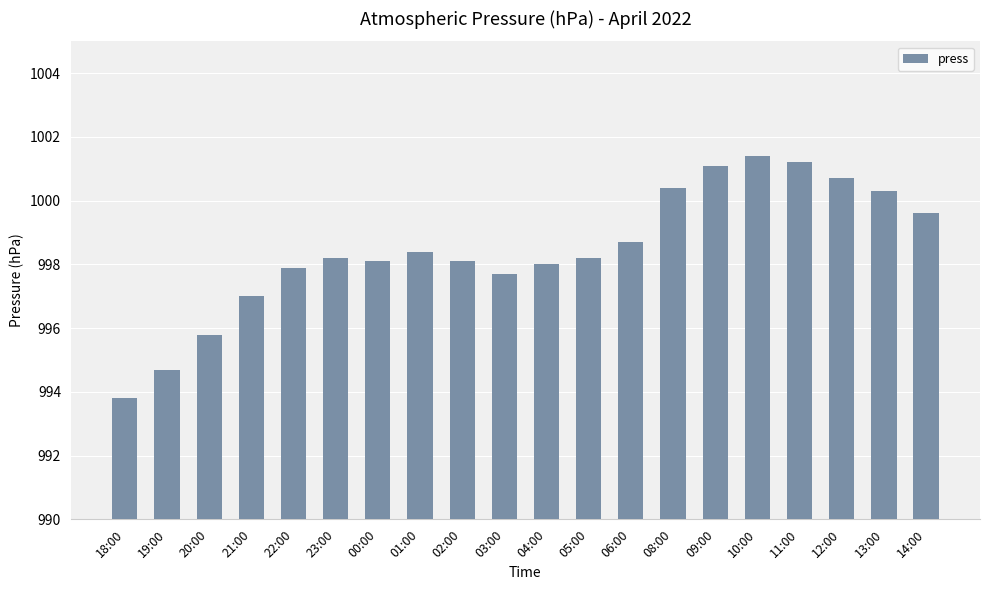

Are the bars grouped side by side (vs. stacked)?

No